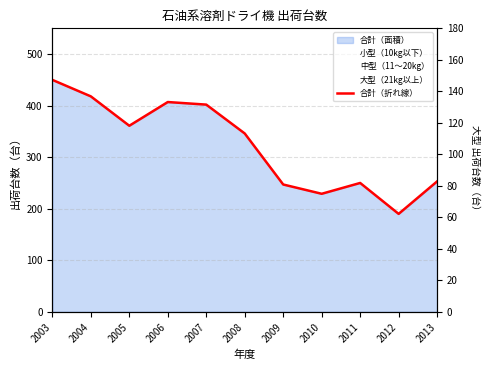

Rank the categories by value from highest to lowest.

2003, 2004, 2006, 2007, 2005, 2008, 2013, 2011, 2009, 2010, 2012